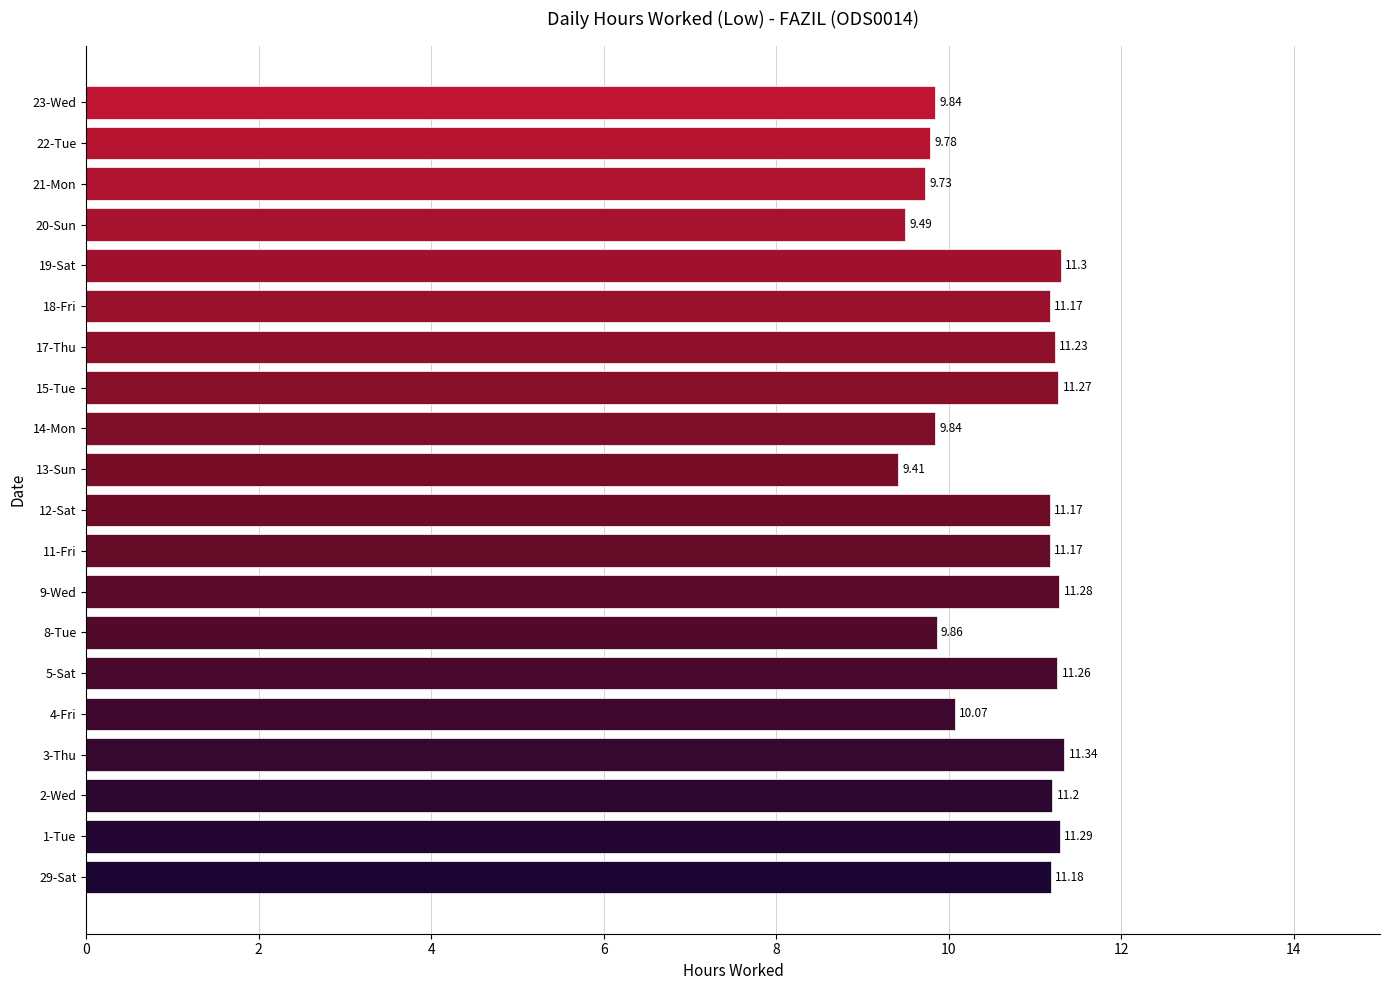

What is the greatest value displayed?

11.3